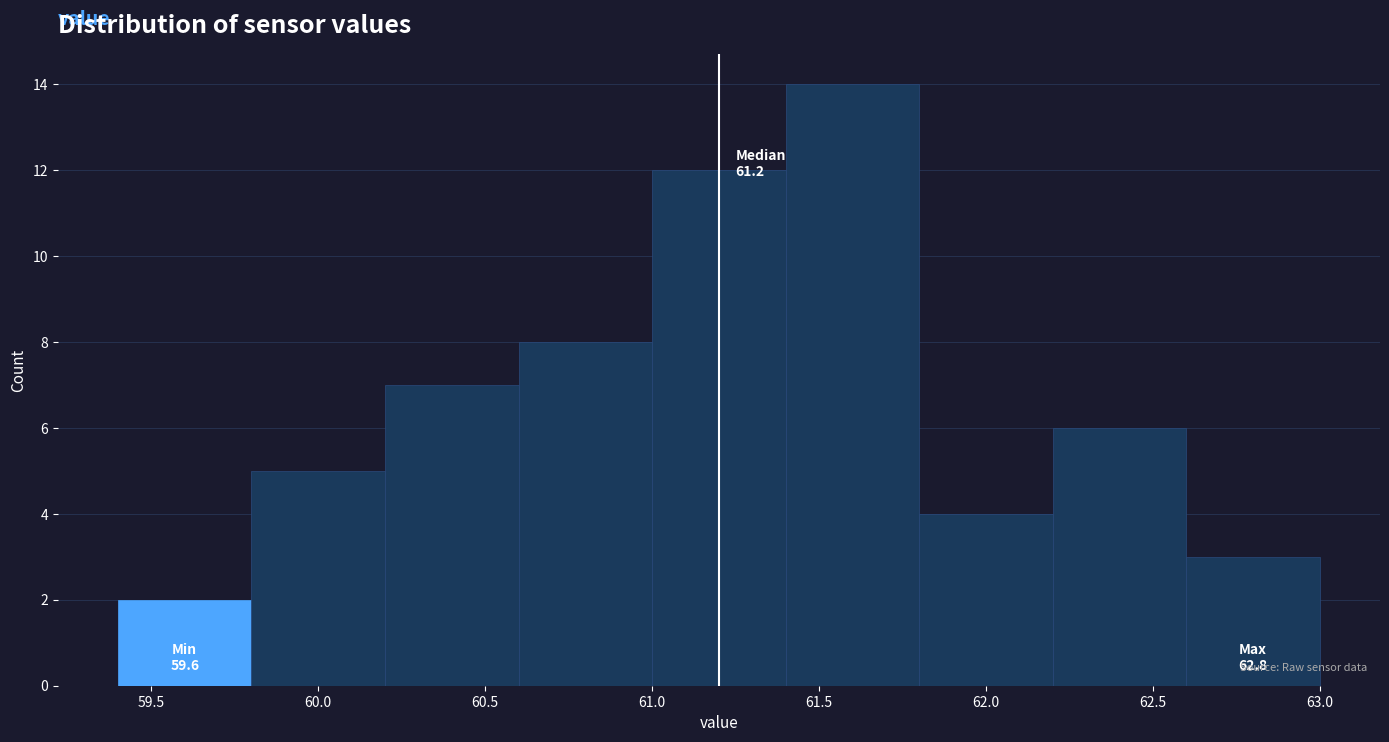

Over which range of the x-axis is the bar tallest?

61.4 to 61.8